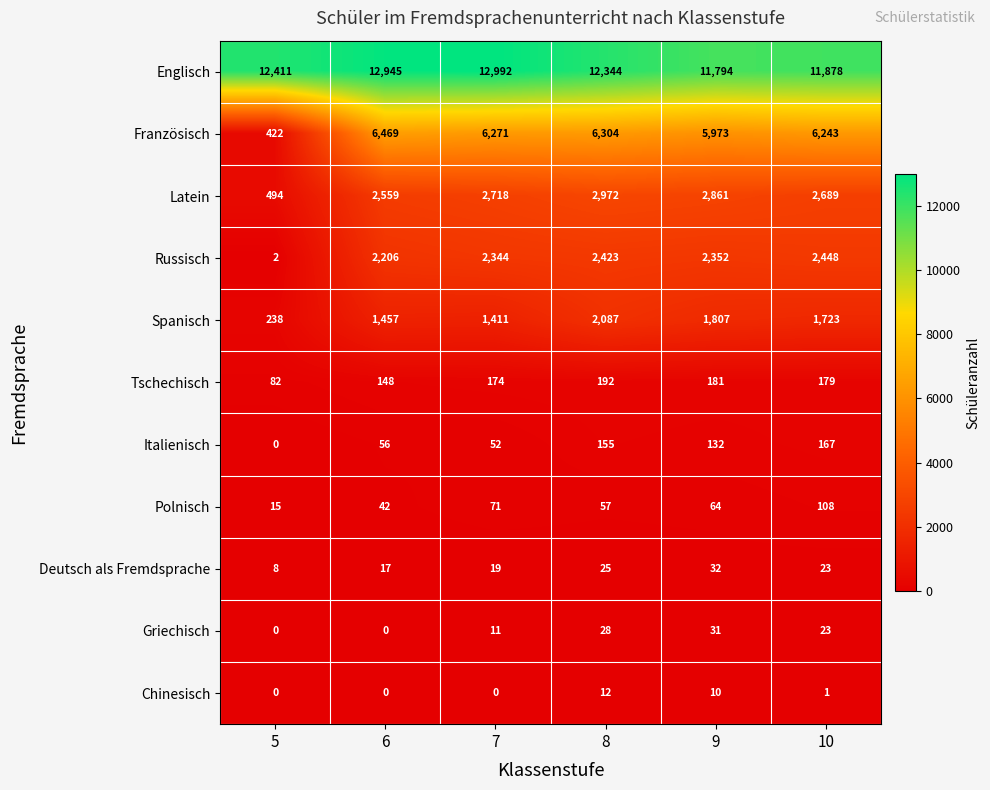

What is the sum of the Latein values at 5 and 9?

3355